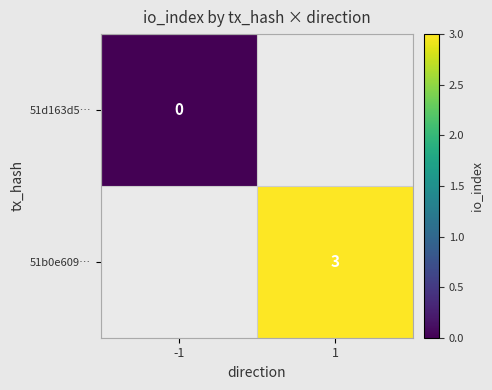

True or false: 51b0e609… has a value of 4 at 1.

False